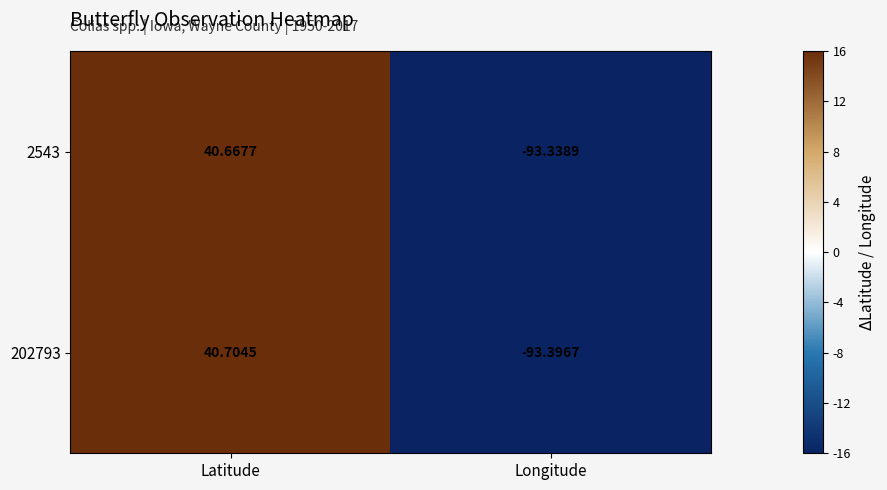

Which label corresponds to the largest value in the chart?

Latitude